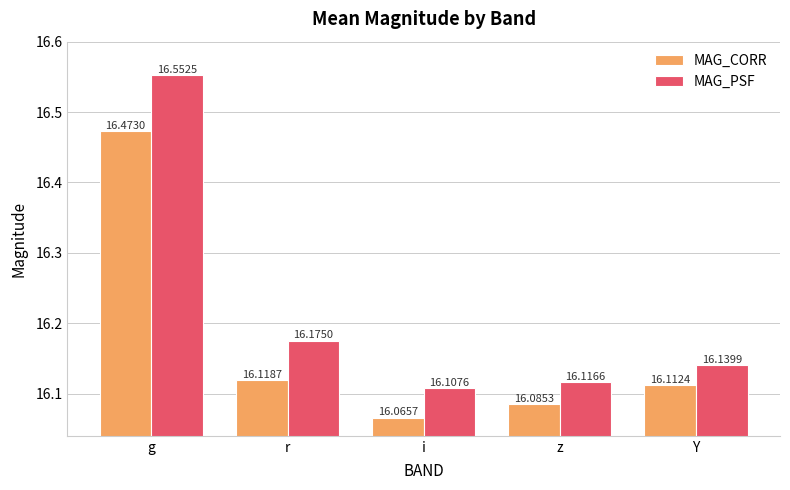

Where is MAG_PSF nearest to the value 16?

i